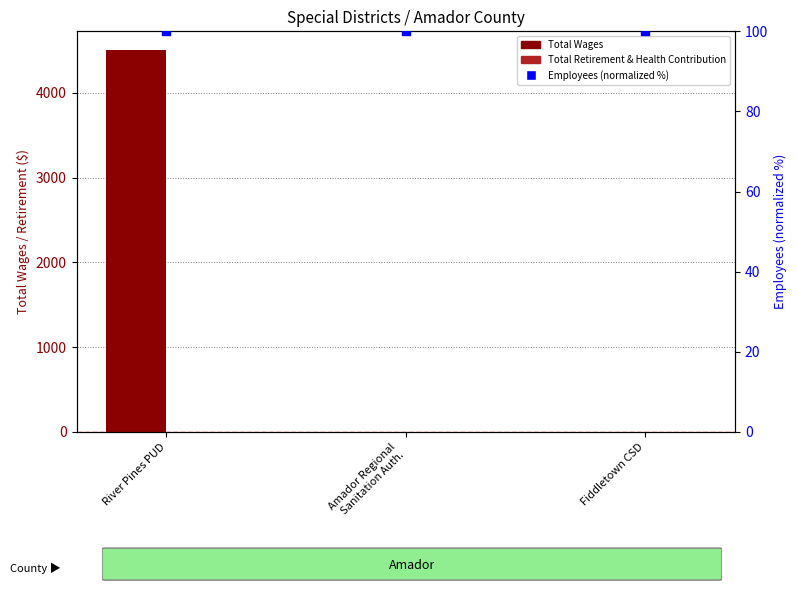

Which series has the largest total across all categories?

Total Wages